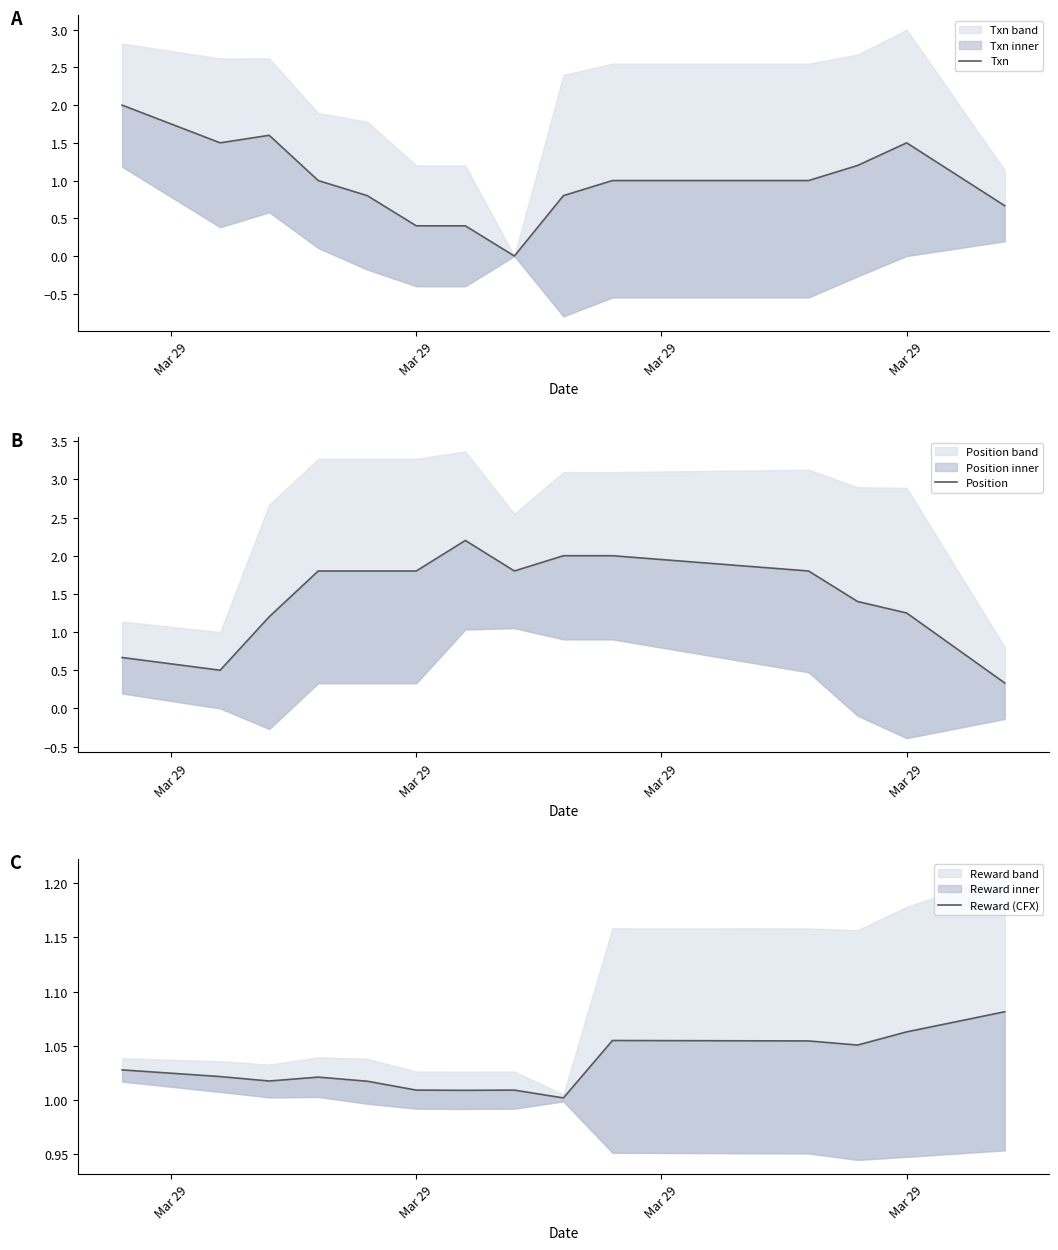

How many intersections are there between Txn and Position?

2